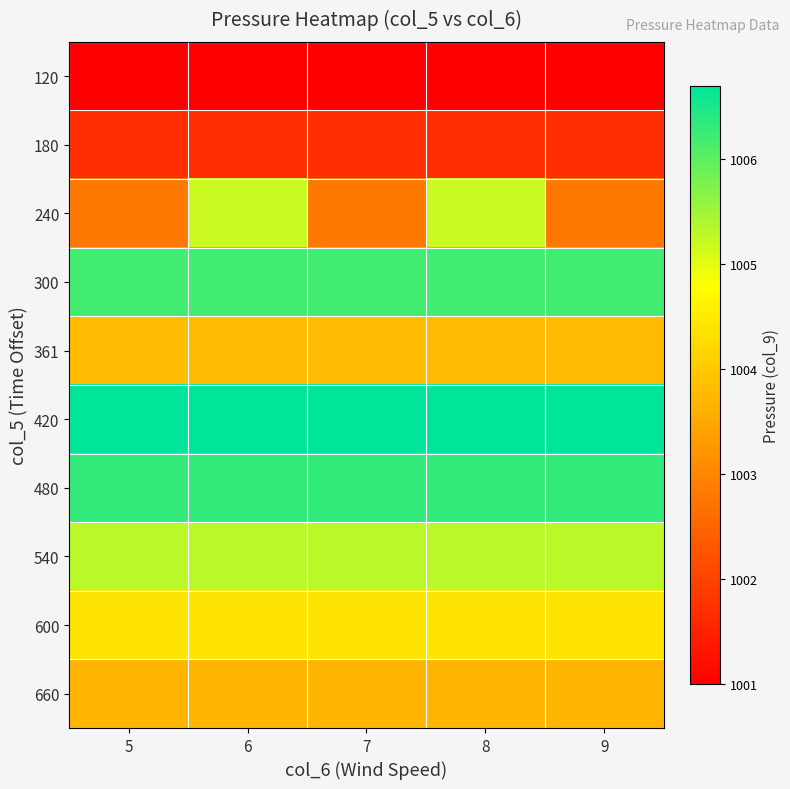

Rank the series by their maximum value, from lowest to highest.

120, 180, 660, 361, 600, 240, 540, 300, 480, 420